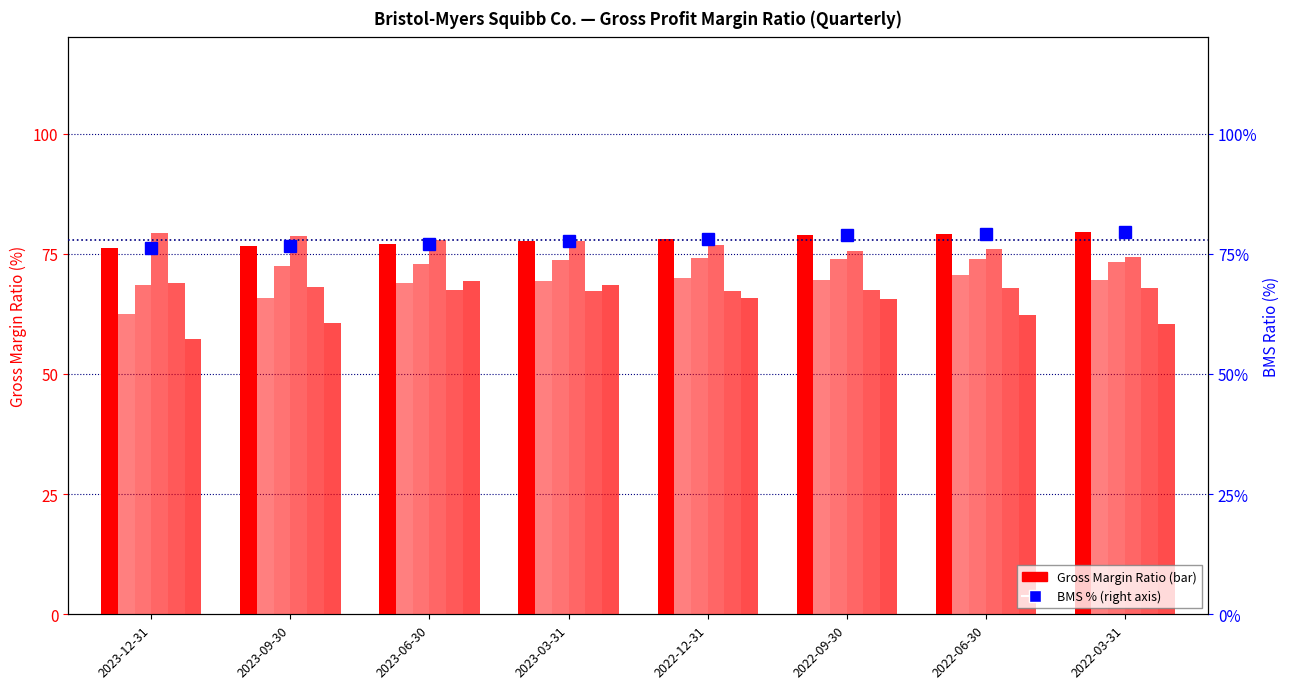

Between 2023-03-31 and 2023-12-31, which is larger?

2023-03-31